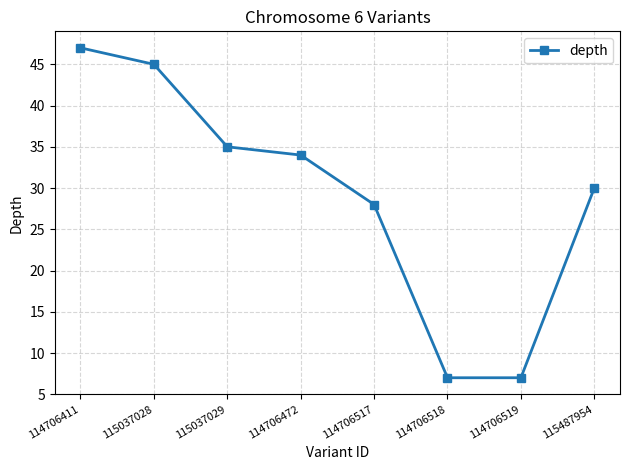

Reading left to right, extract all data points from this chart.

114706411=47	115037028=45	115037029=35	114706472=34	114706517=28	114706518=7	114706519=7	115487954=30